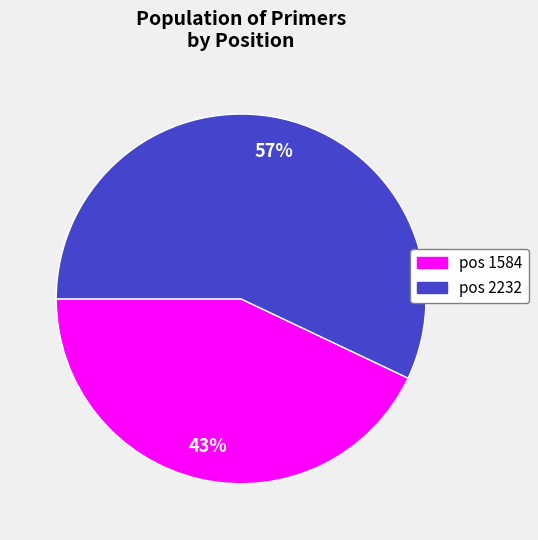

How many slices are in this pie chart?

2